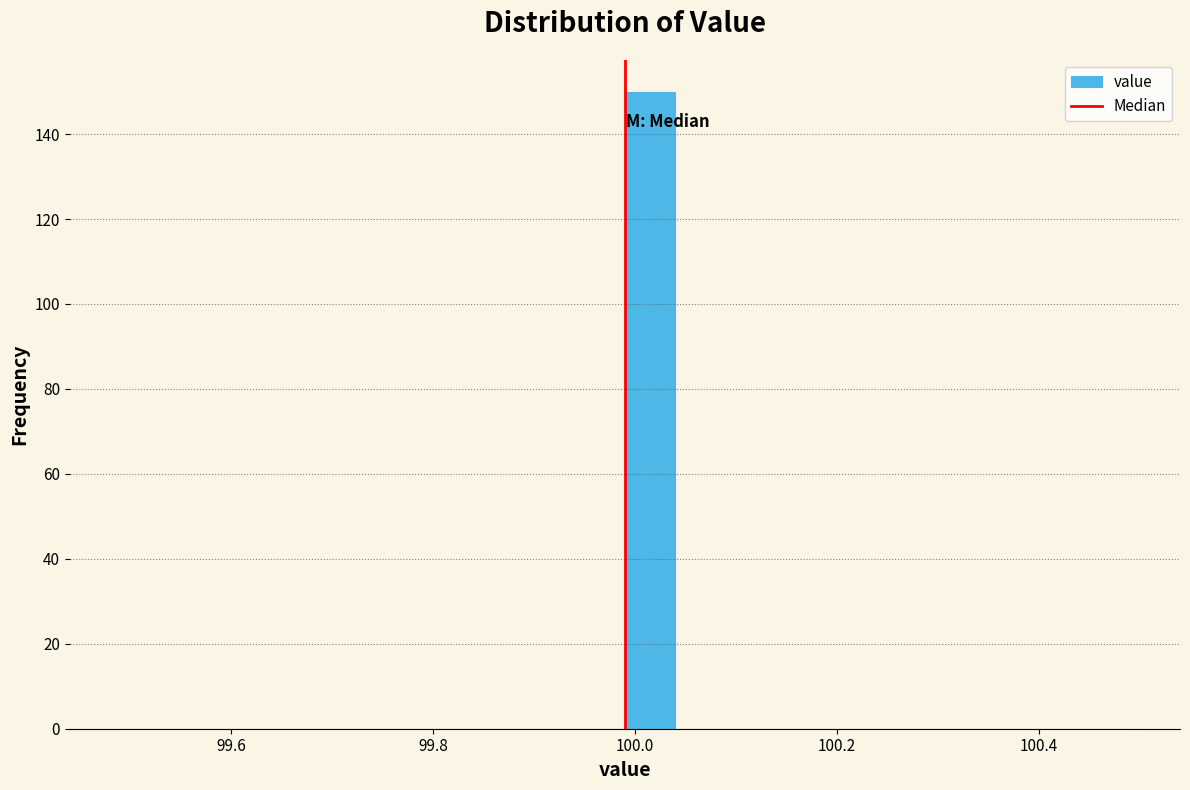

Read against the x-axis, roughly where is the centre of the tallest bar?

100.02